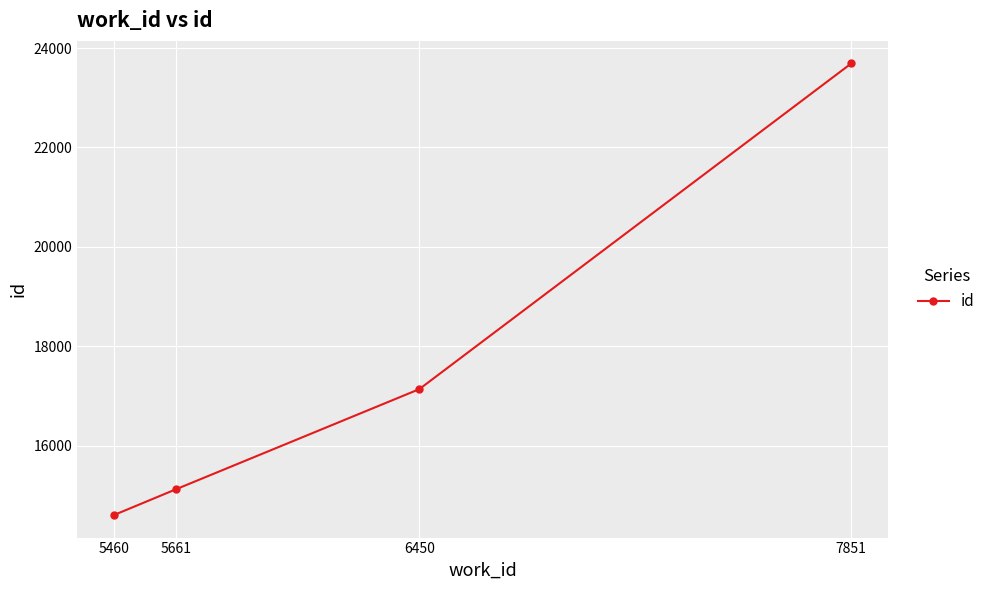

True or false: the data shows 23690 at 7851.

True